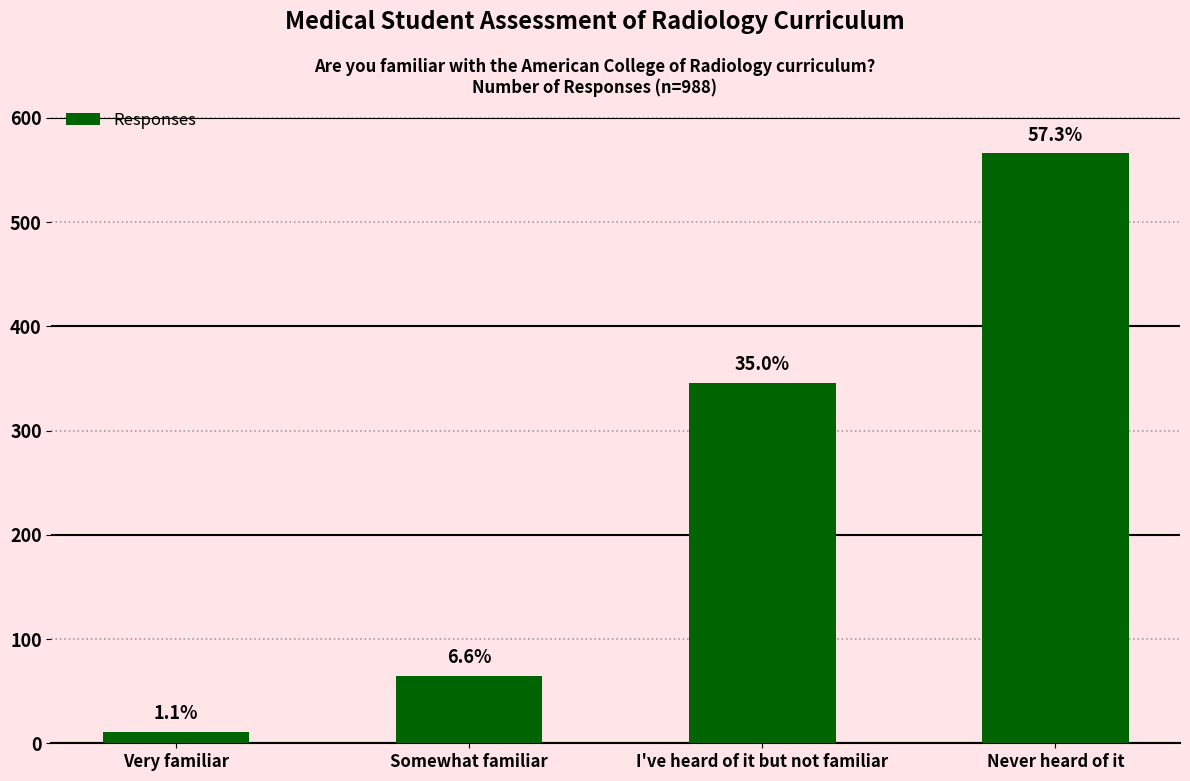

How many bars are there in total?

4